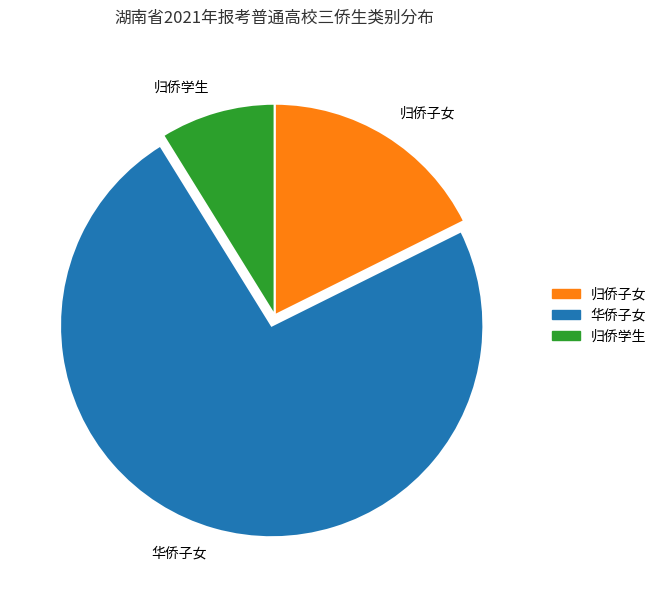

Is the sum of 归侨子女 and 归侨学生 greater than half?

No